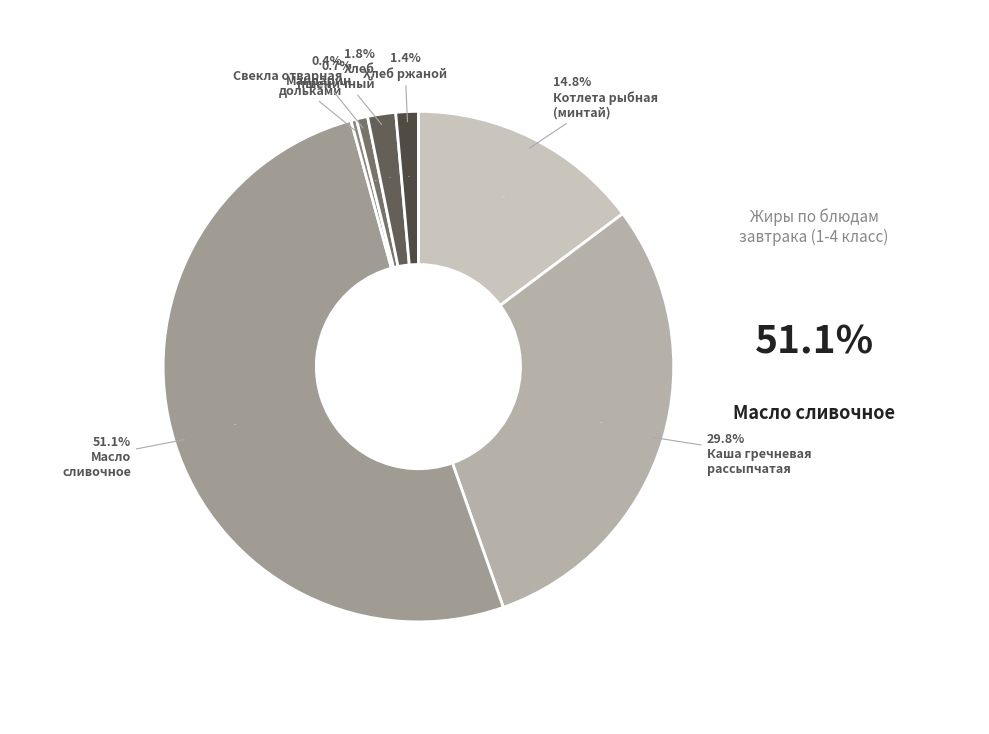

What is the change in value from Свекла отварная дольками to Чай с сахором?

-0.1